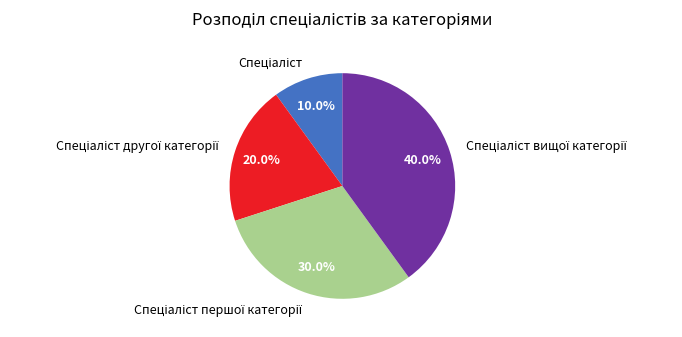

Is there any slice that represents more than half of the pie?

No